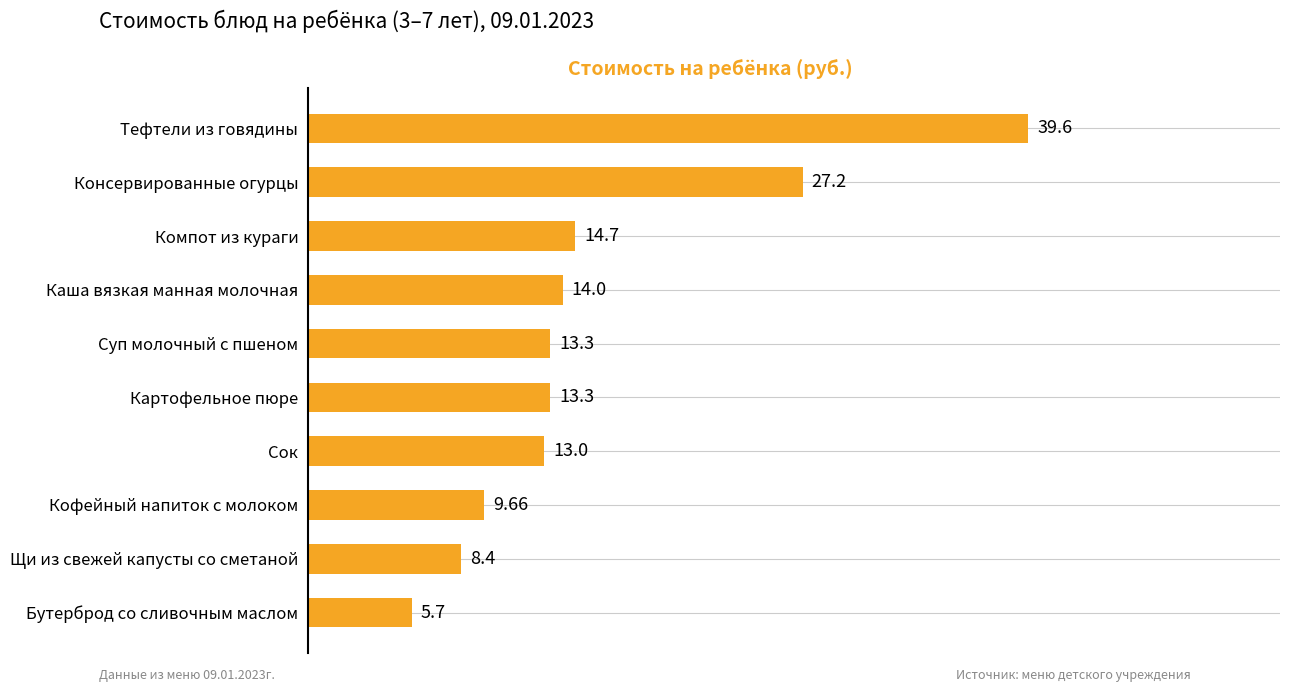

What is the difference between the maximum and second lowest values?

31.2